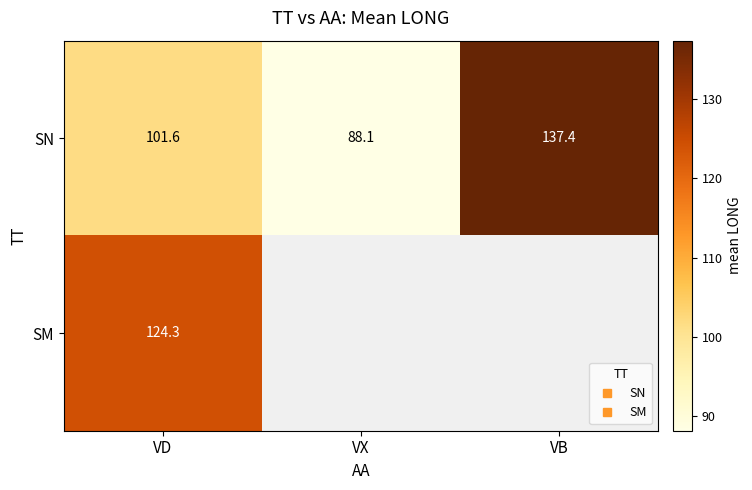

How many data points does each series have?

3